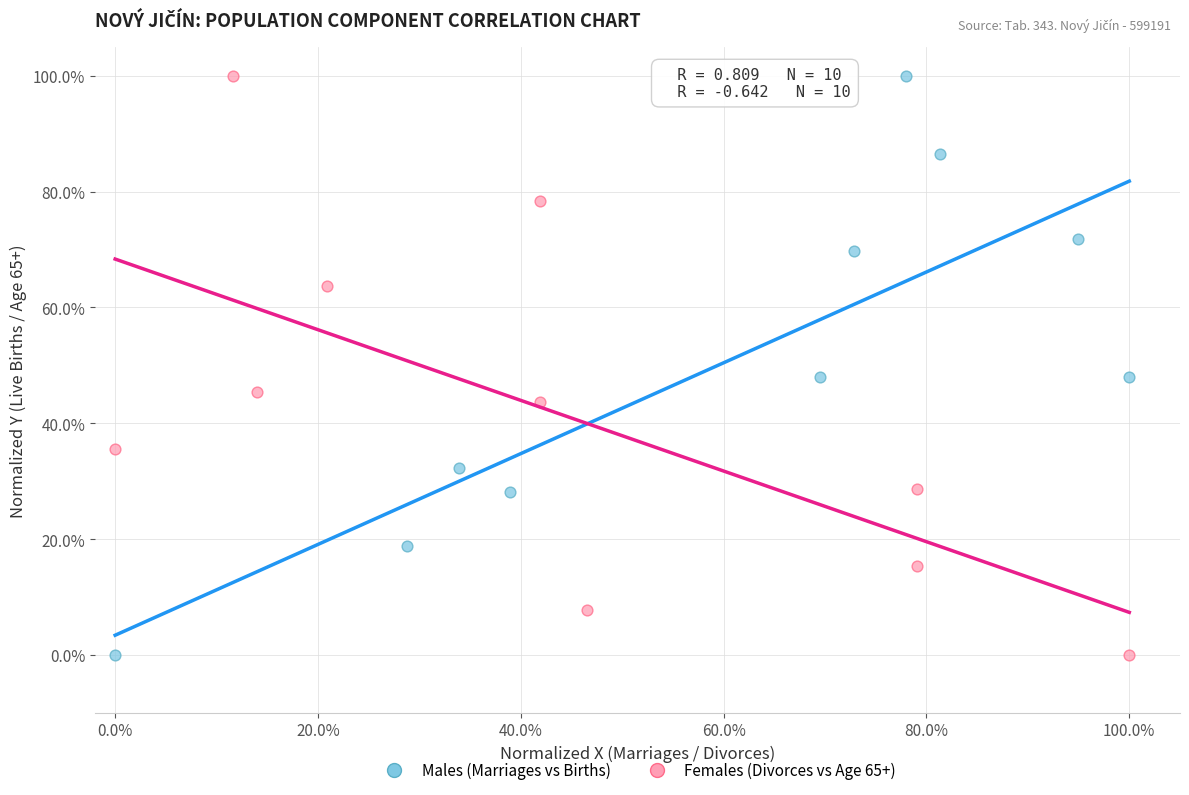

What are all the series names shown in the legend?

Males (Marriages vs Births), Females (Divorces vs Age 65+)